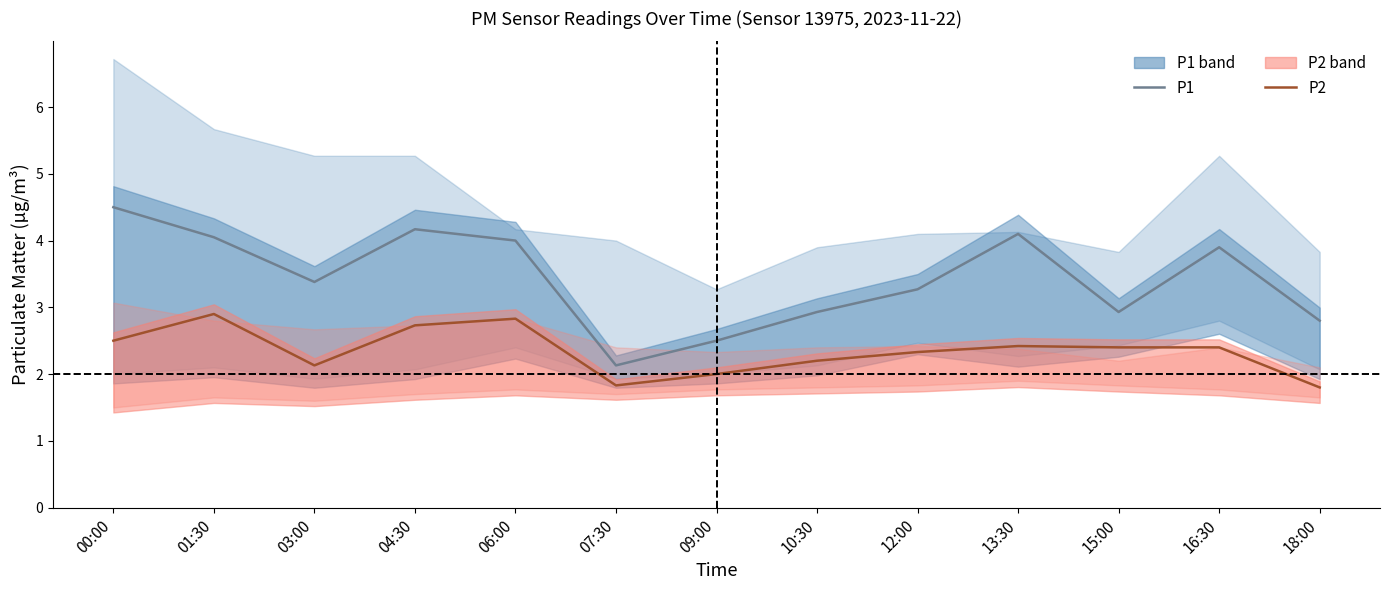

What is the label of the 11th point from the left?

15:00